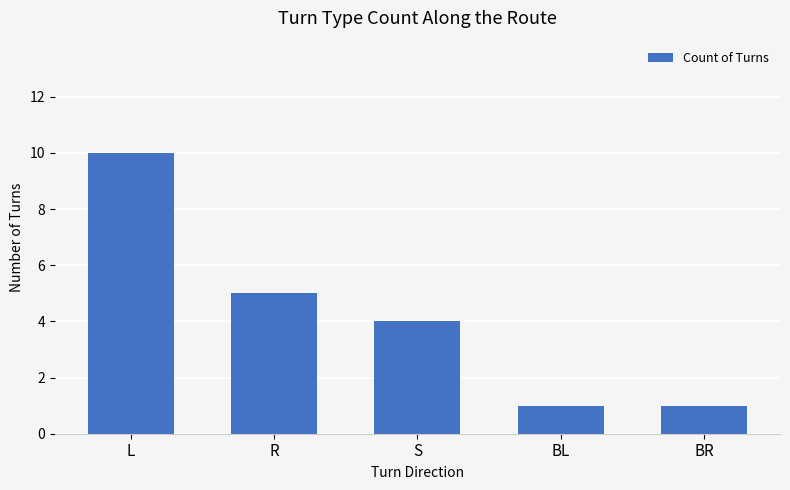

Which category has the highest value across all series?

L